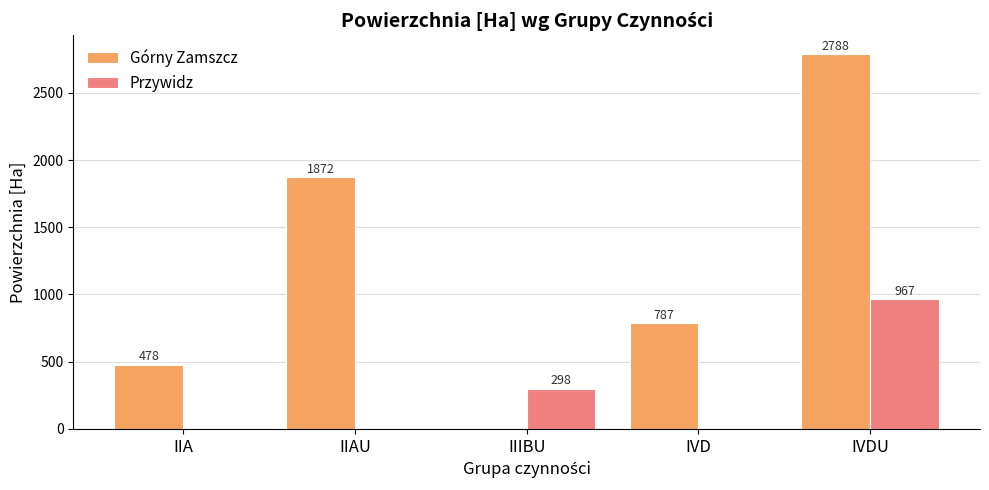

What is the average value of the Przywidz series?

253